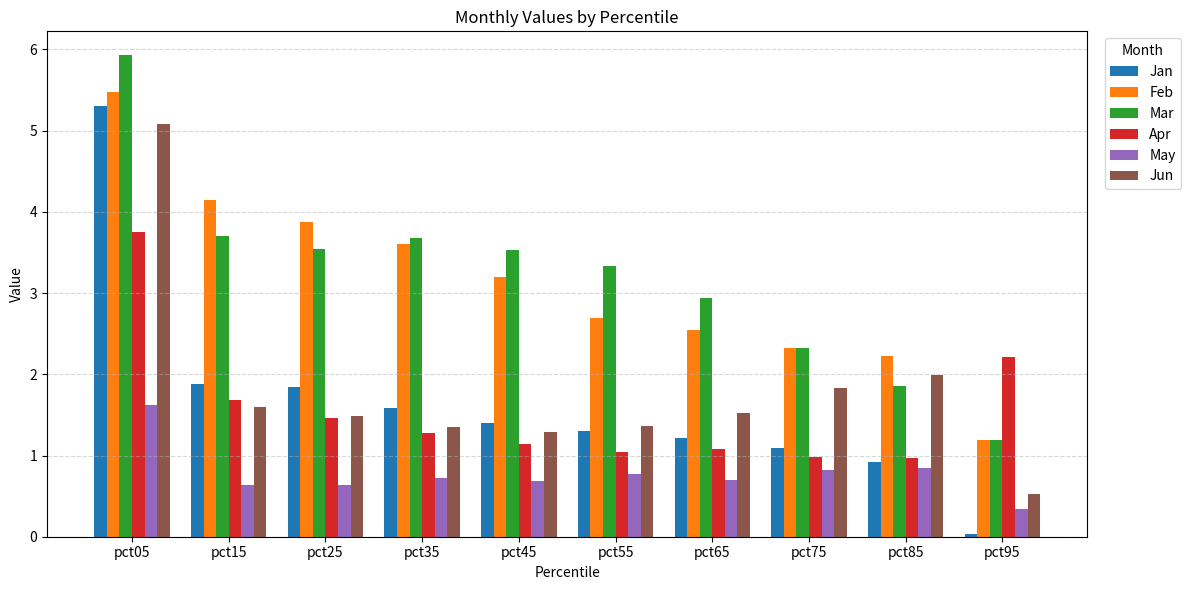

Is the value of May at pct55 greater than the value of Feb at pct65?

No